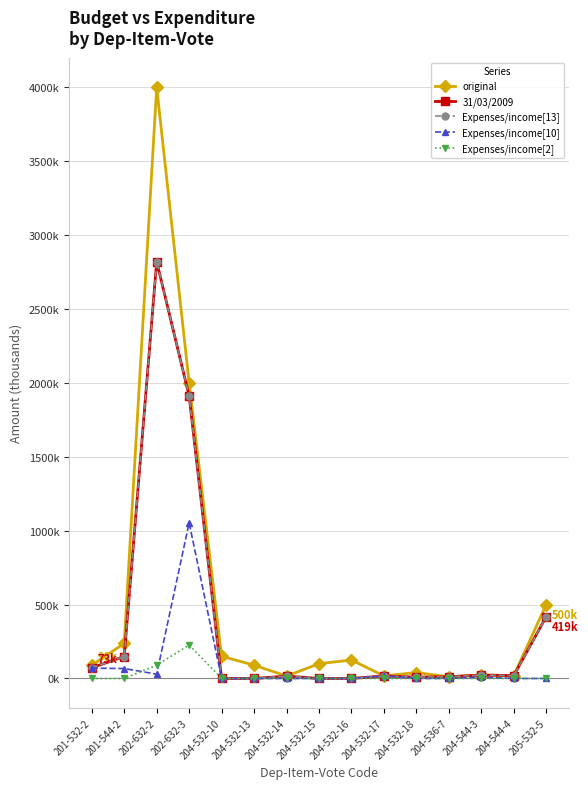

The 31/03/2009 series shows 221.3 at 205-532-5. True or false?

False